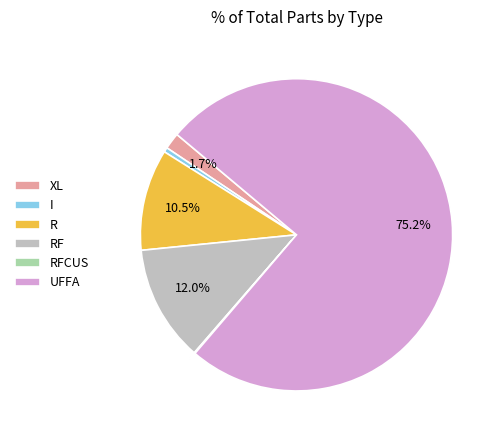

Combined, what portion of the pie is RF and UFFA?

87.2%